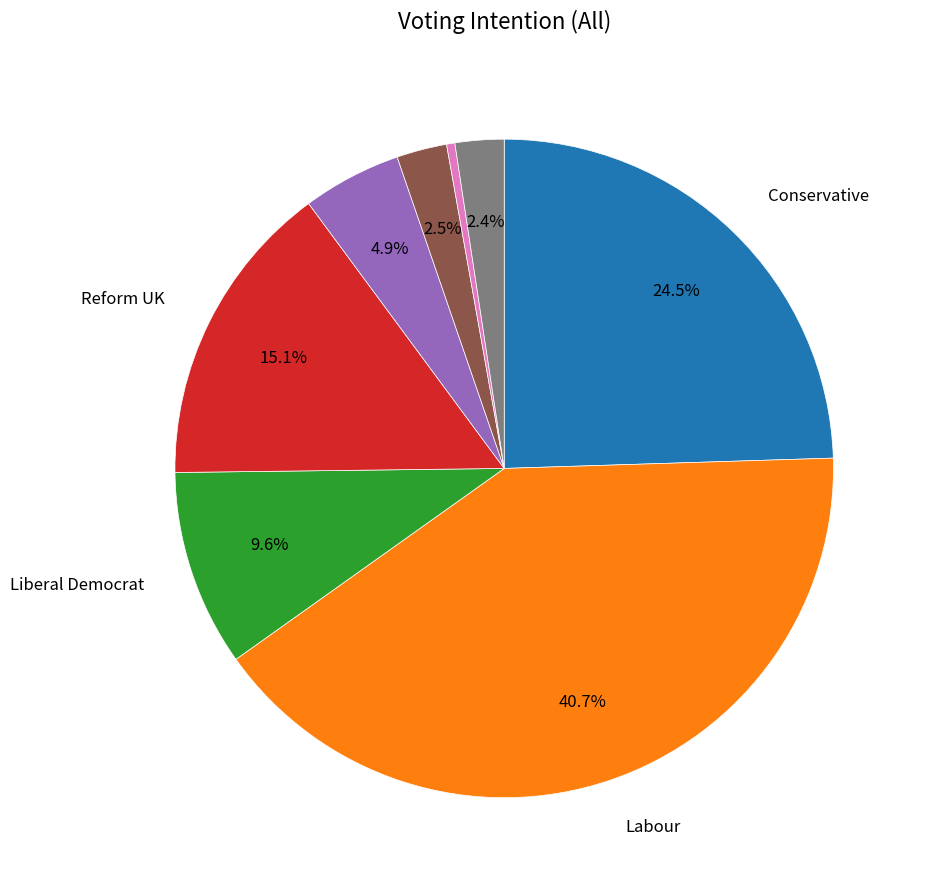

How many slices are in this pie chart?

8